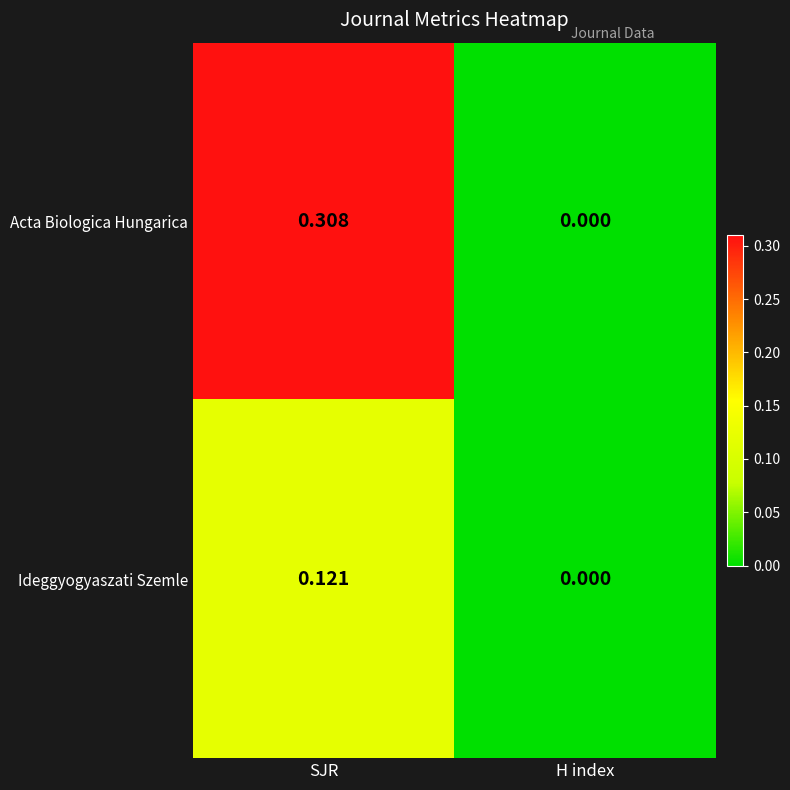

Which series has the widest spread of values?

Acta Biologica Hungarica